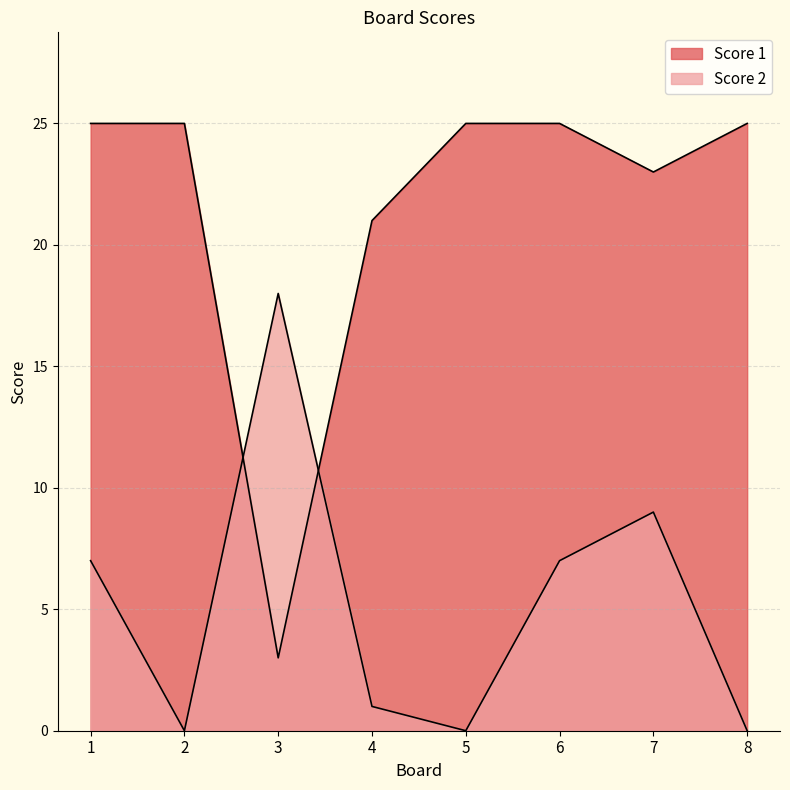

What value does the Score 1 series have at 7, to the nearest 5?

25